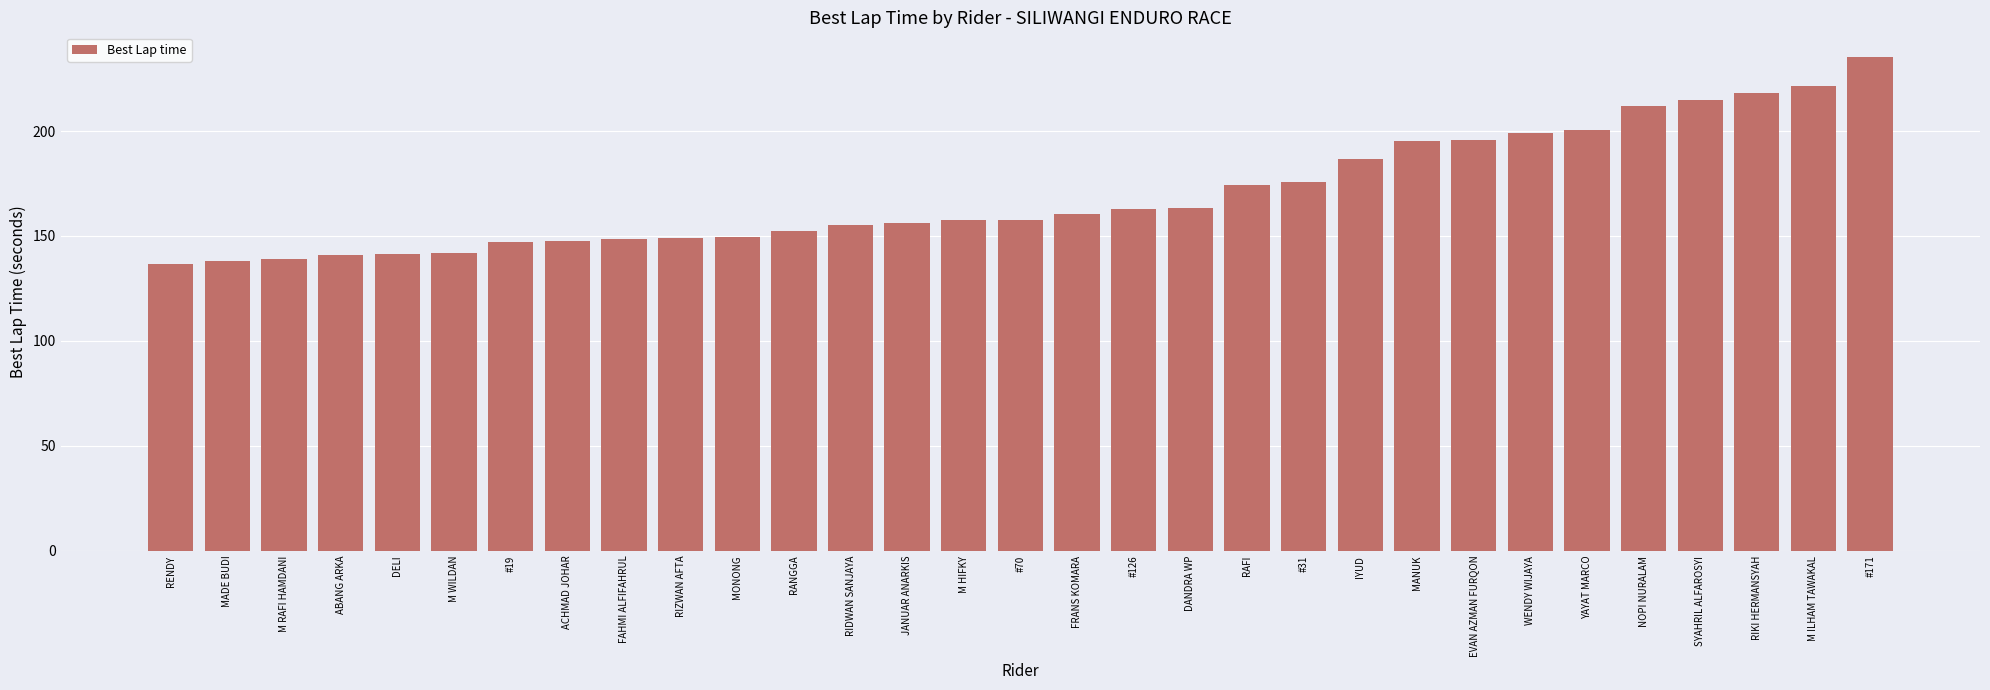

Between MANUK and MONONG, which is larger?

MANUK